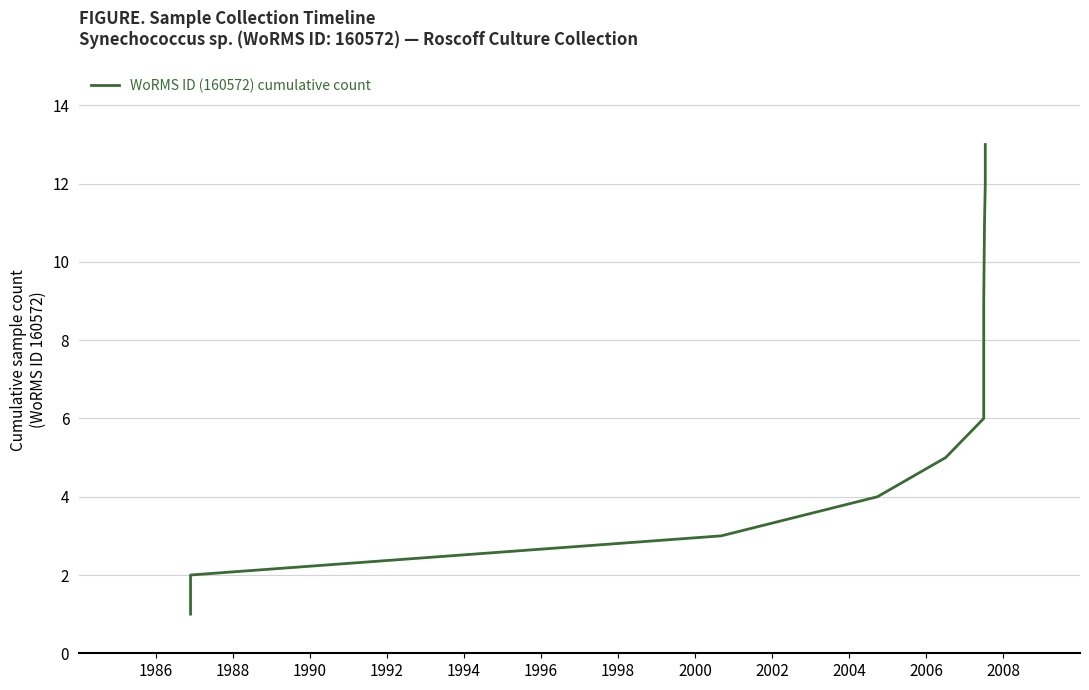

Reading right to left, what are all the values shown in this chart?

13	12	11	10	9	8	7	6	5	4	3	2	1